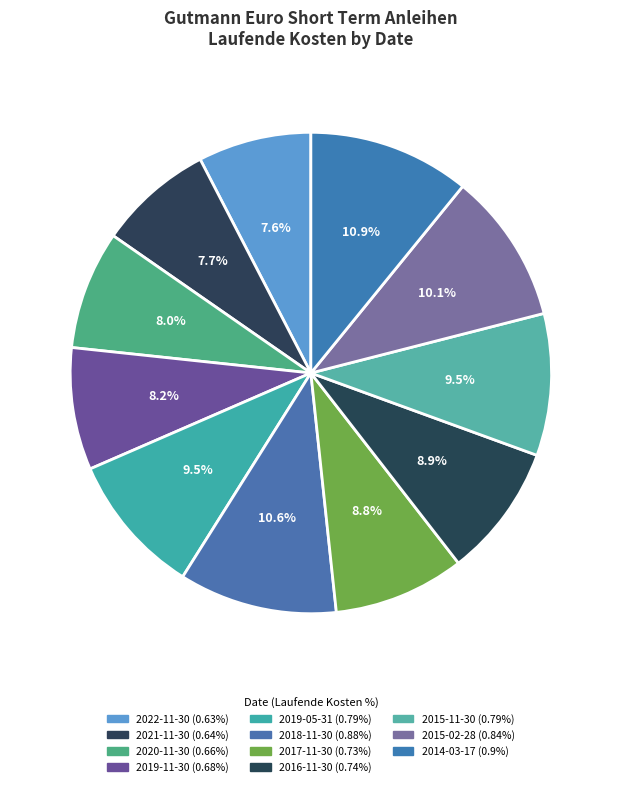

To the nearest percent, what percentage of the pie is 2021-11-30?

8%